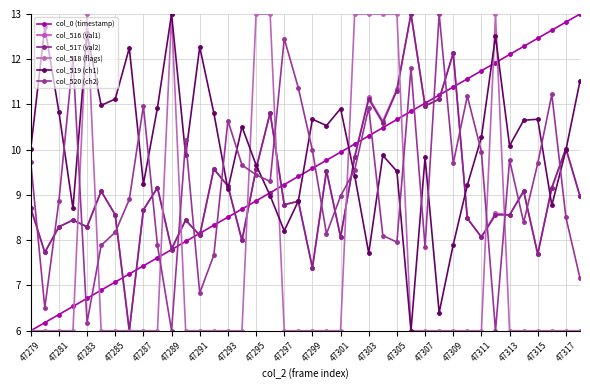

Where does the col_519 (ch1) series first go above 10?

47279